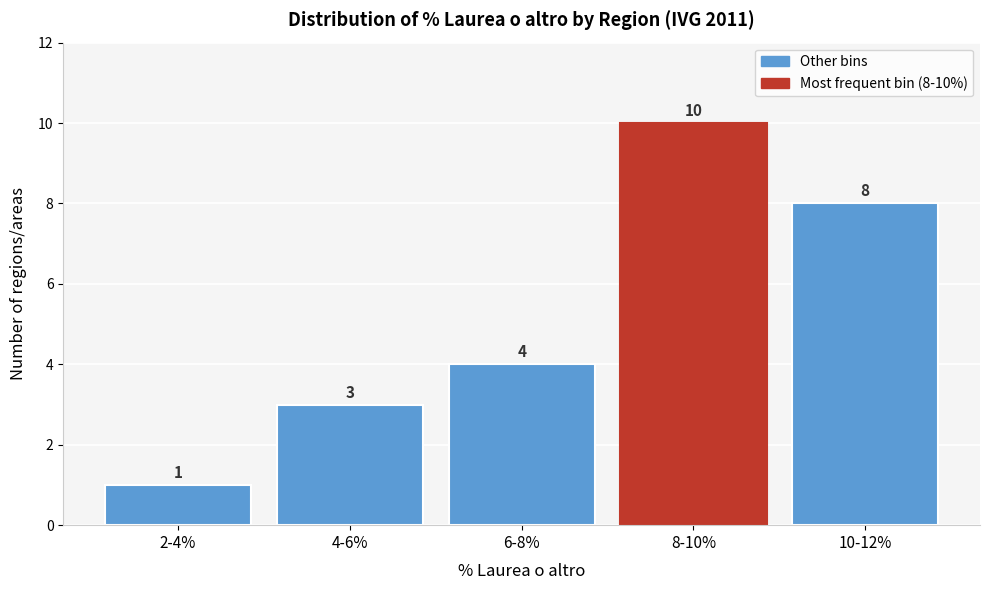

Reading right to left, transcribe all the data shown in this chart.

10-12%=8	8-10%=10	6-8%=4	4-6%=3	2-4%=1